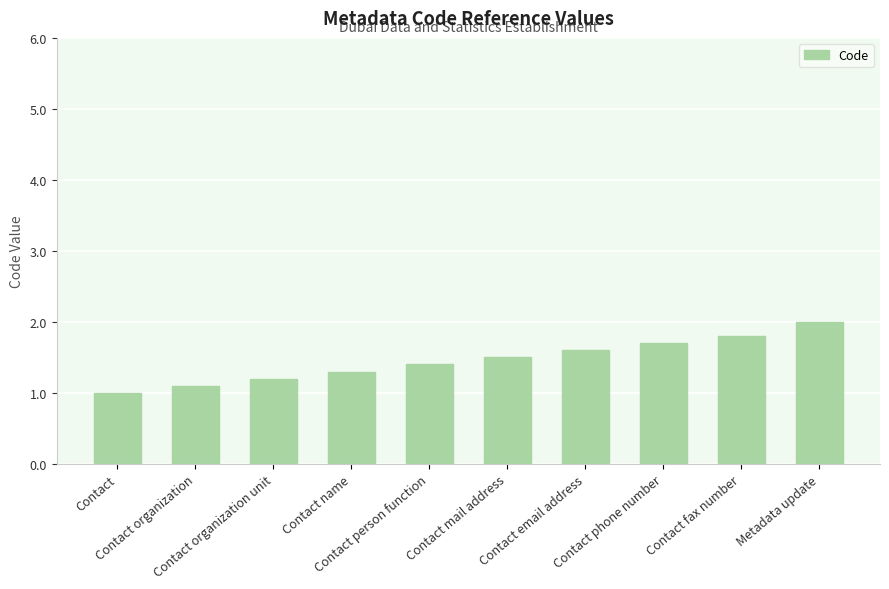

What is the value of the 4th bar from the left?

1.3